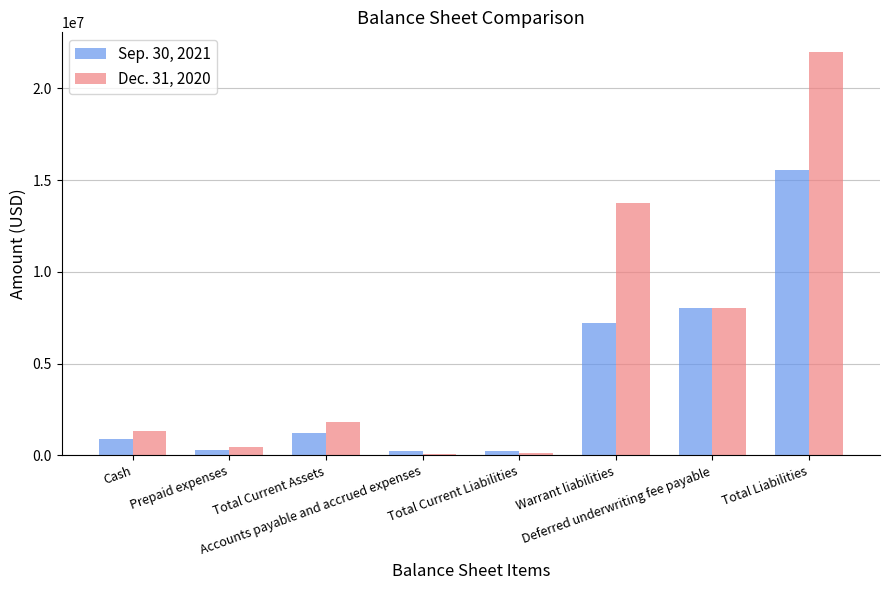

List the series in order of their peak value, highest first.

Dec. 31, 2020, Sep. 30, 2021